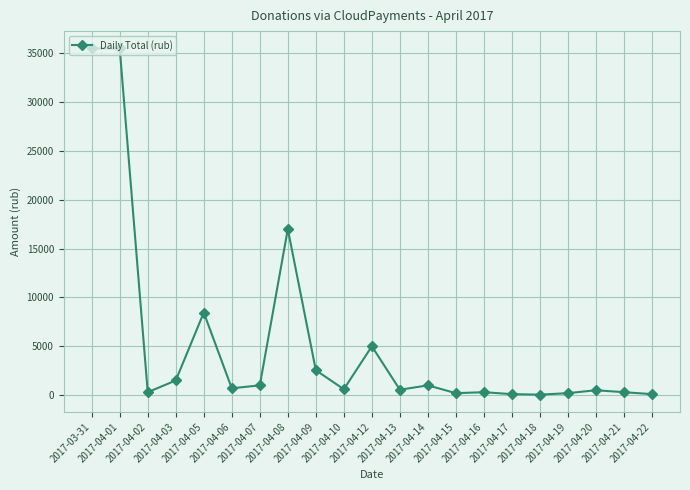

How many series are shown in this chart?

1